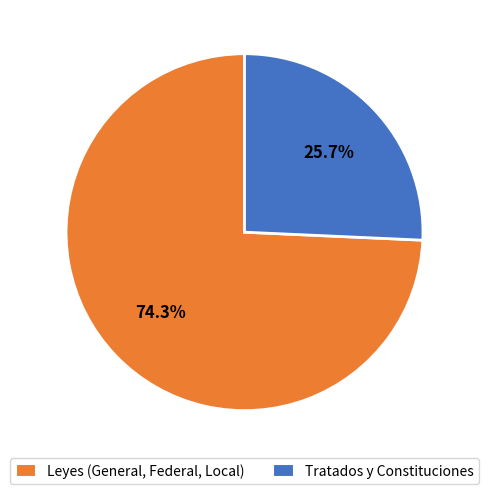

Is there a majority slice in this chart?

Yes